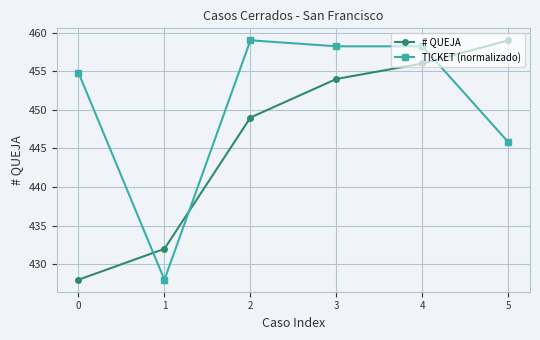

Which series ends up on top after the final intersection of TICKET (normalizado) and # QUEJA?

# QUEJA